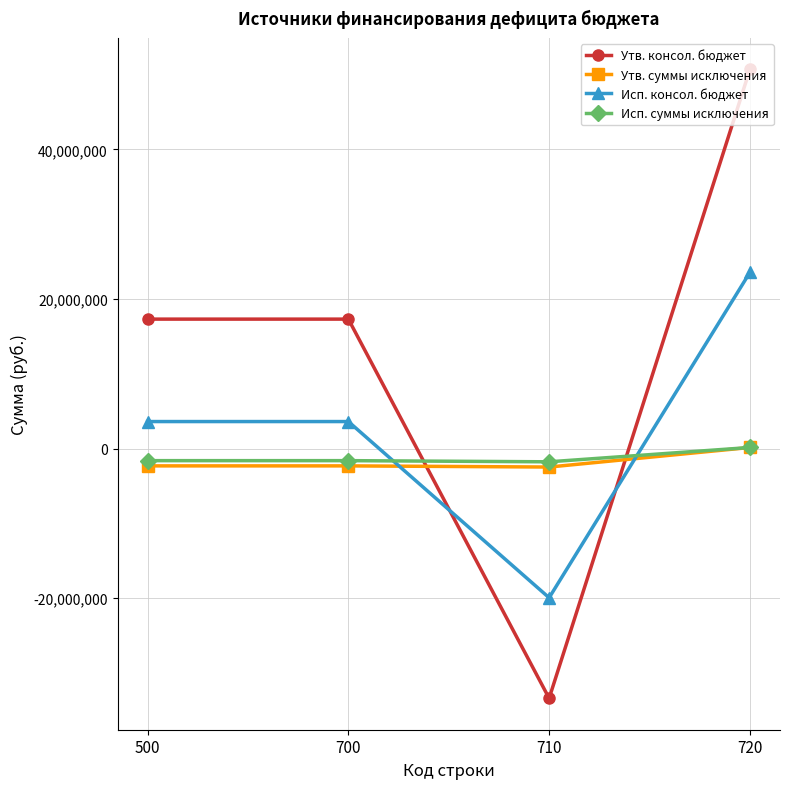

At which category does the chart reach its minimum across all series?

710